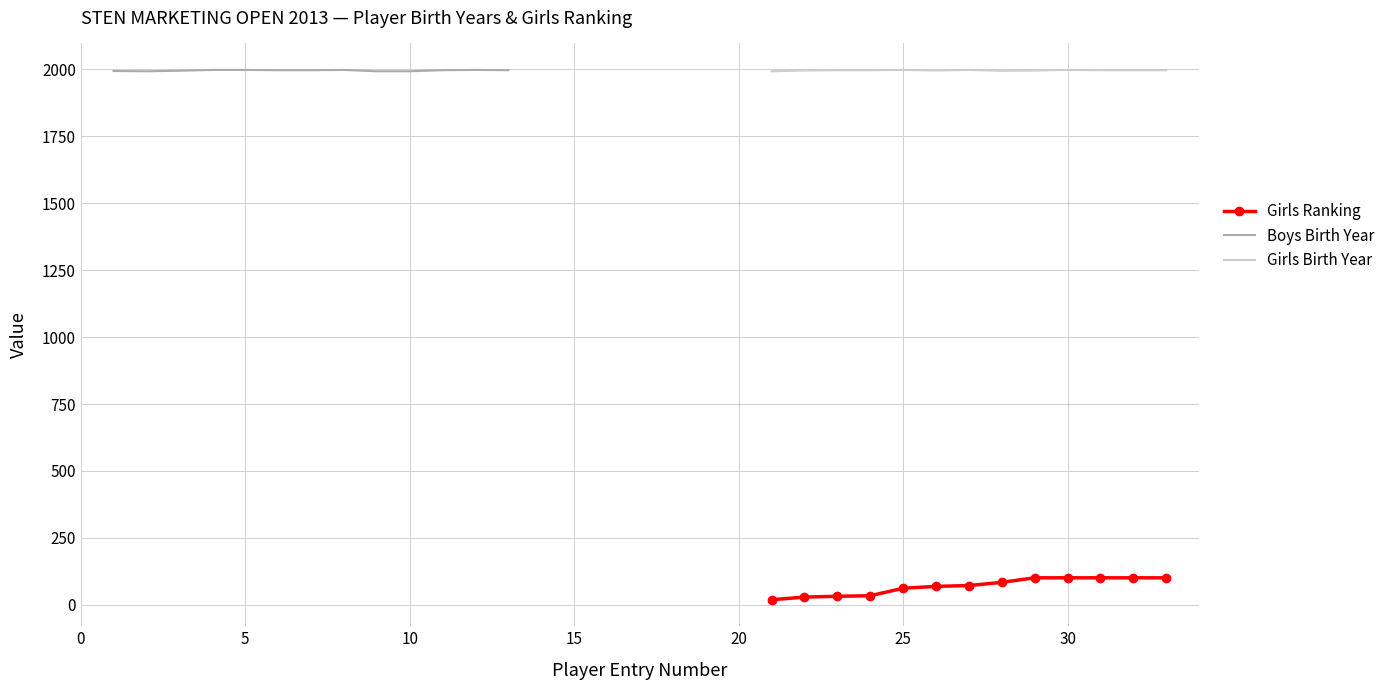

True or false: Girls Ranking and Girls Birth Year cross at least once.

False